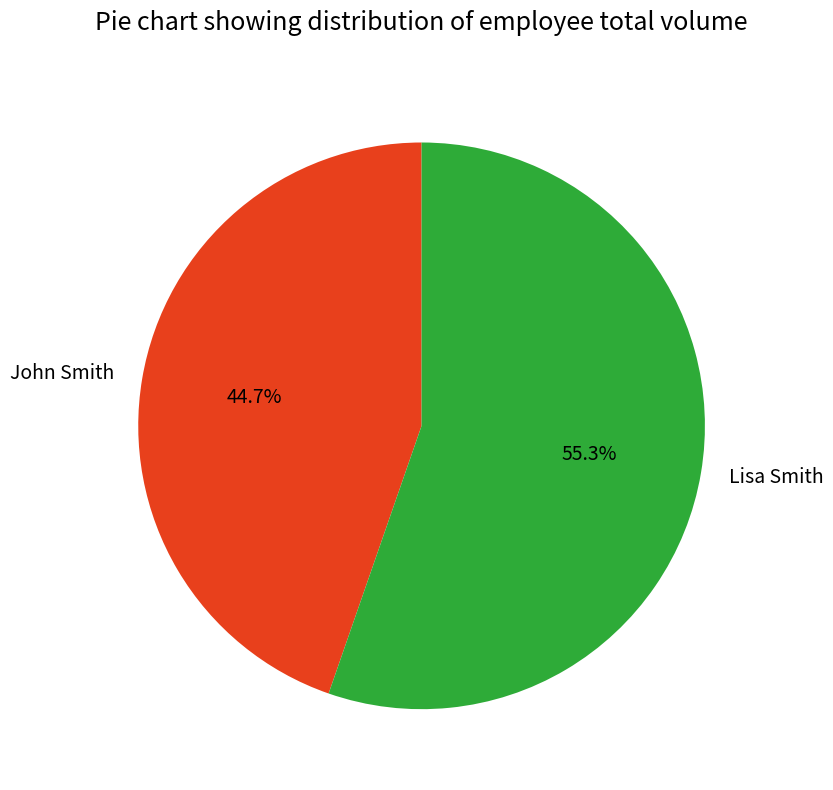

What is the majority slice?

Lisa Smith